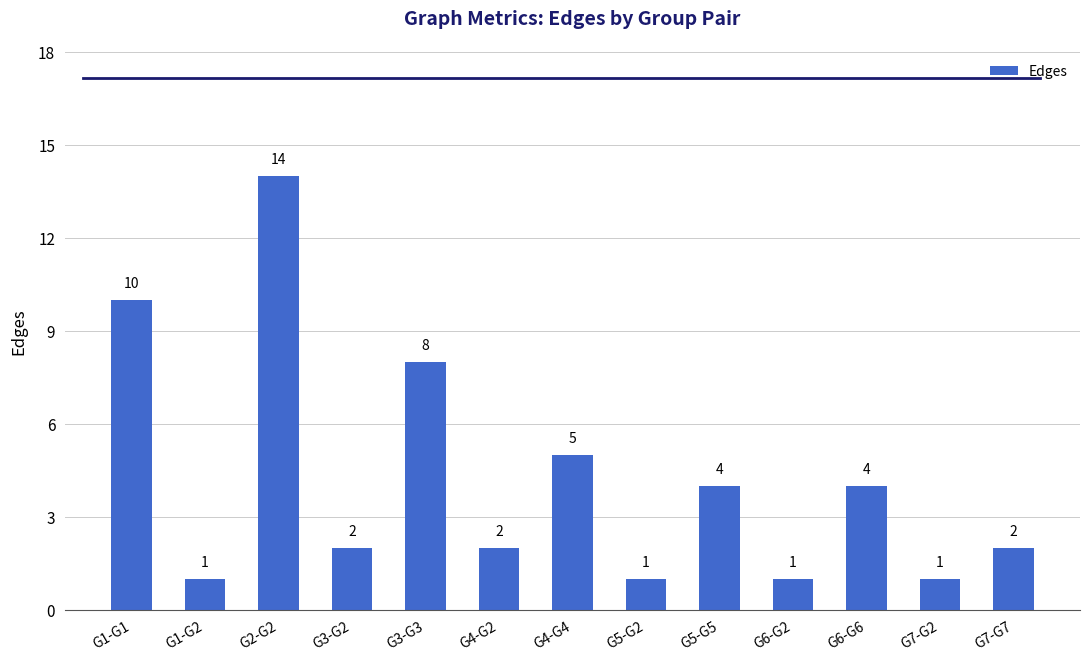

Approximately how many times larger is the value at G4-G2 compared to G7-G7?

1.0